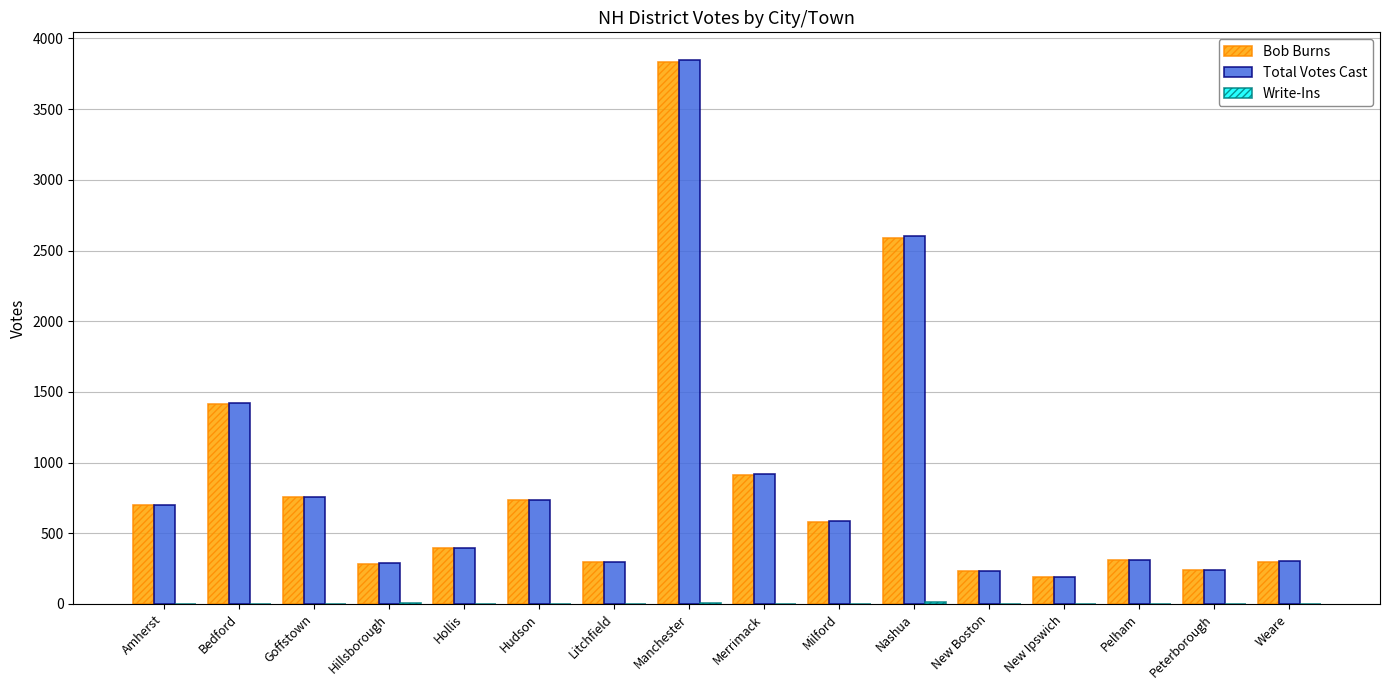

What is the sum of all Bob Burns values?

13773